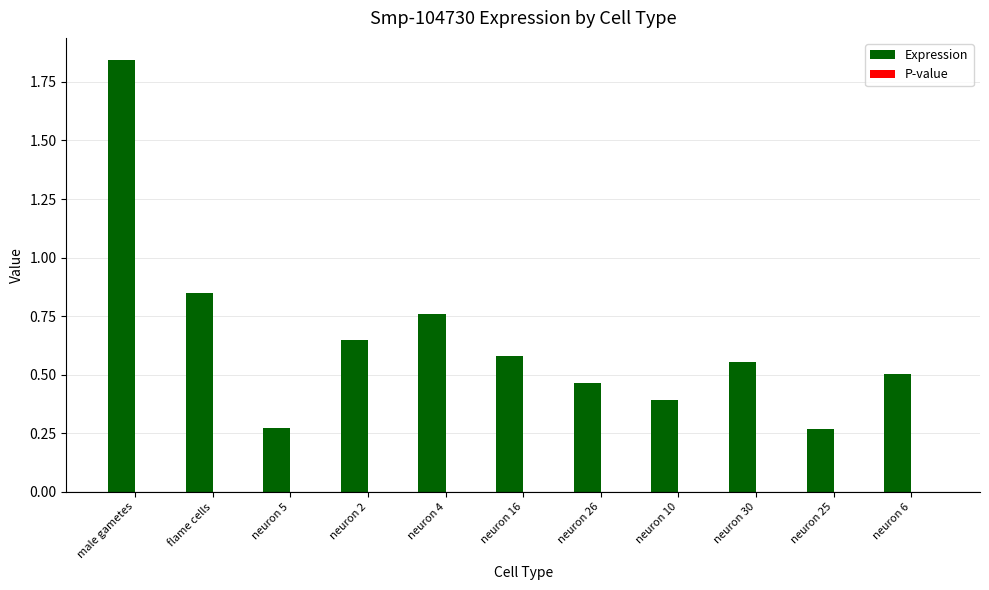

Which category has the highest value in the Expression series?

male gametes